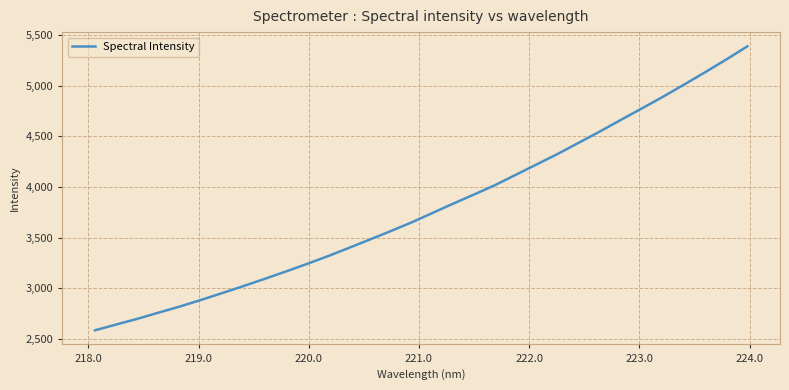

What is the difference between the maximum and minimum values?

2802.0